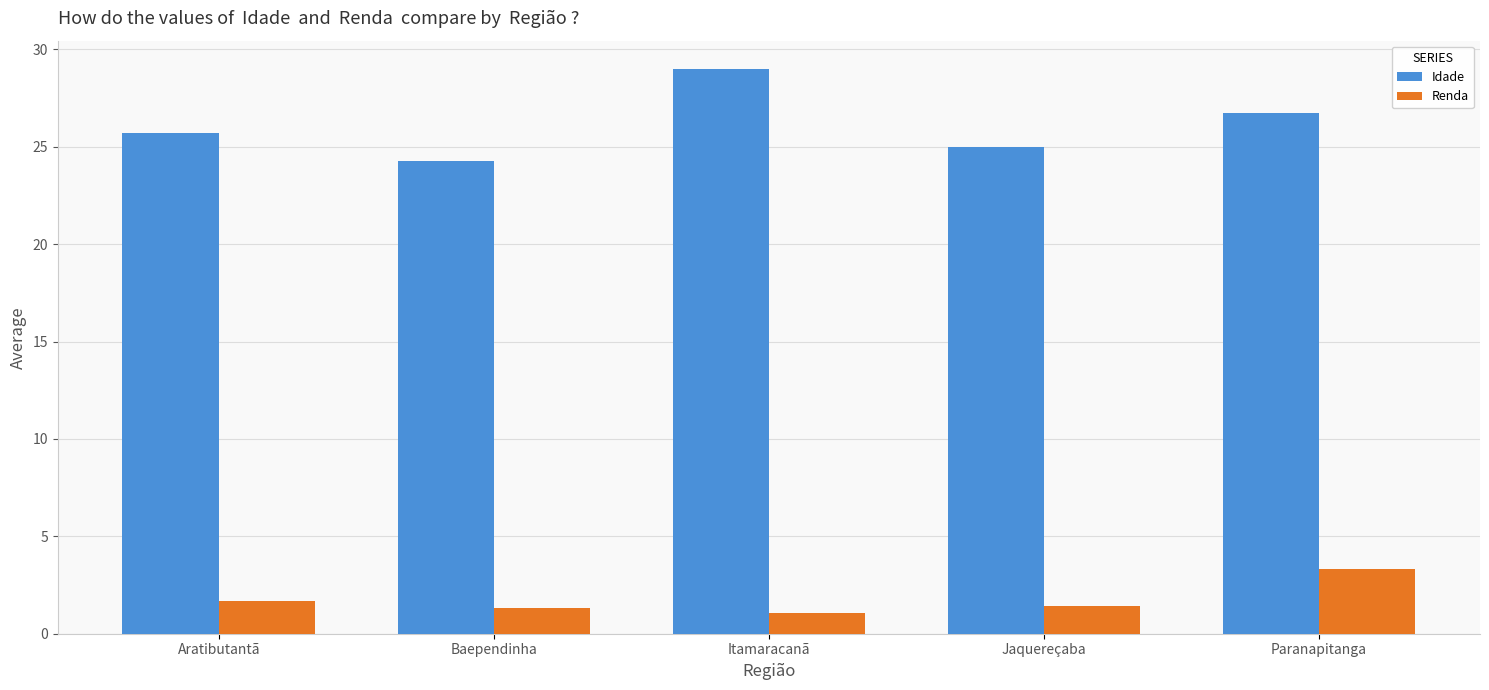

Which category has the highest value in the Idade series?

Itamaracanã